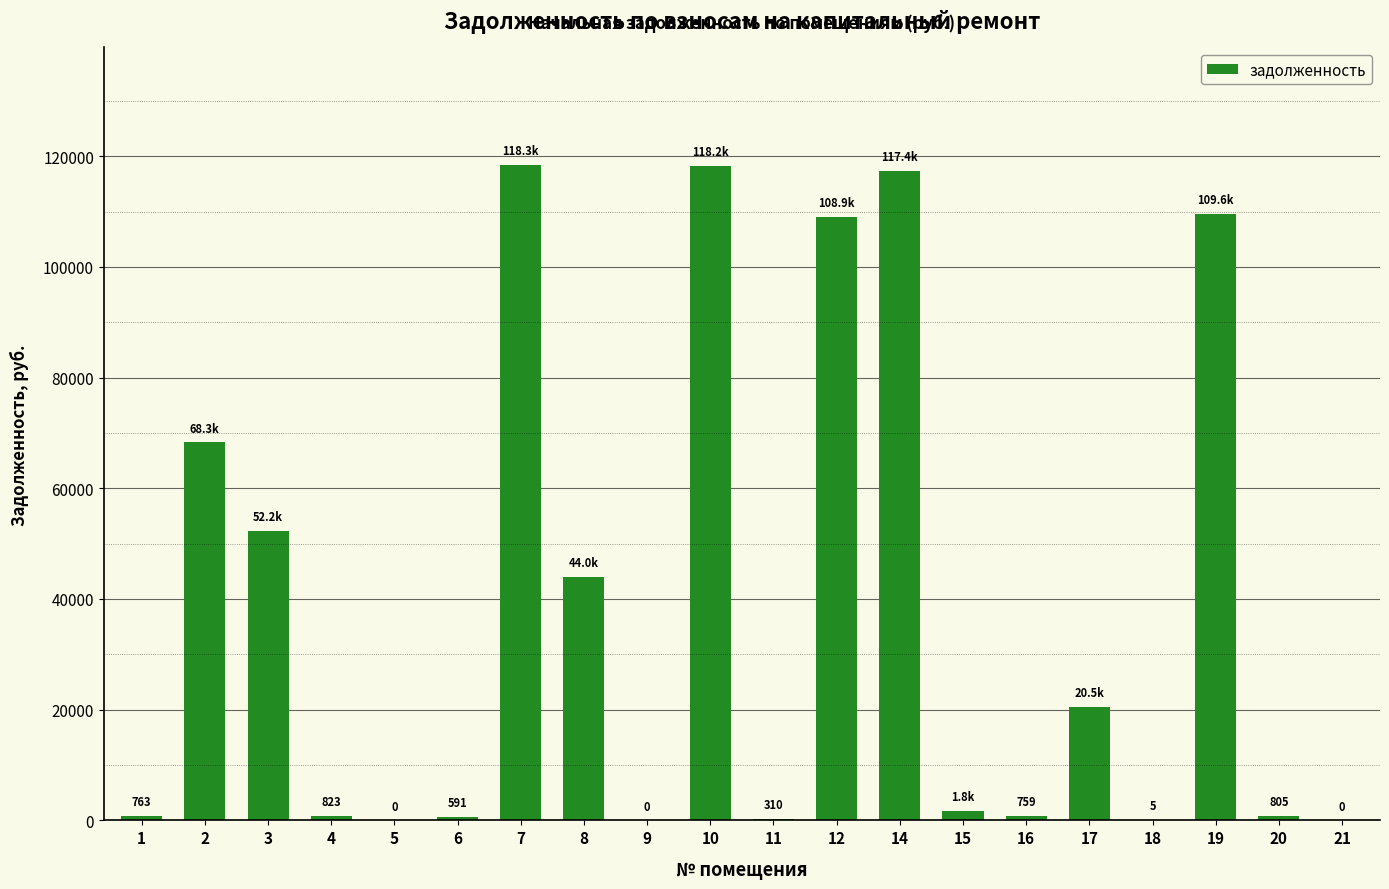

How many data points does each series have?

20